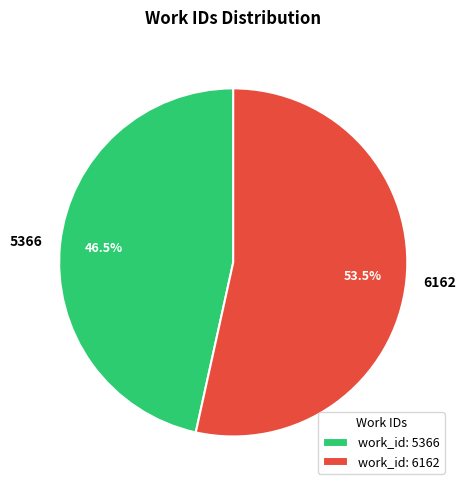

Combined, what portion of the pie is 5366 and 6162?

100.0%